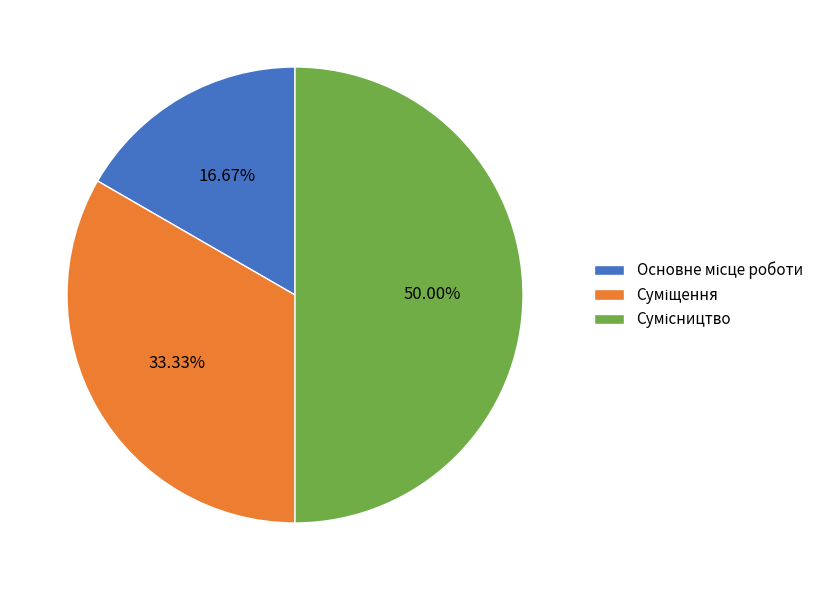

How many segments does this pie chart have?

3